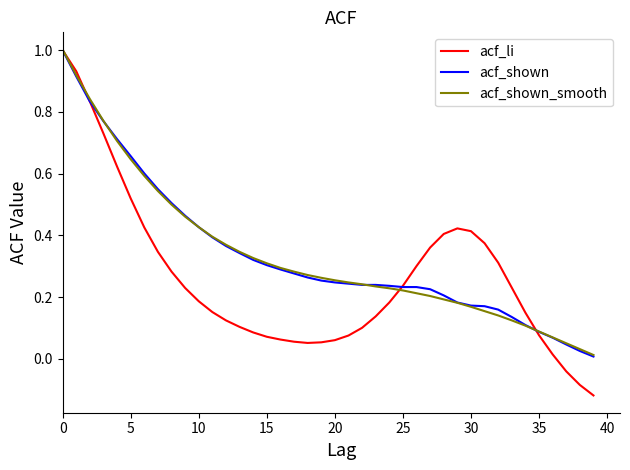

Count the number of data series in this chart.

3